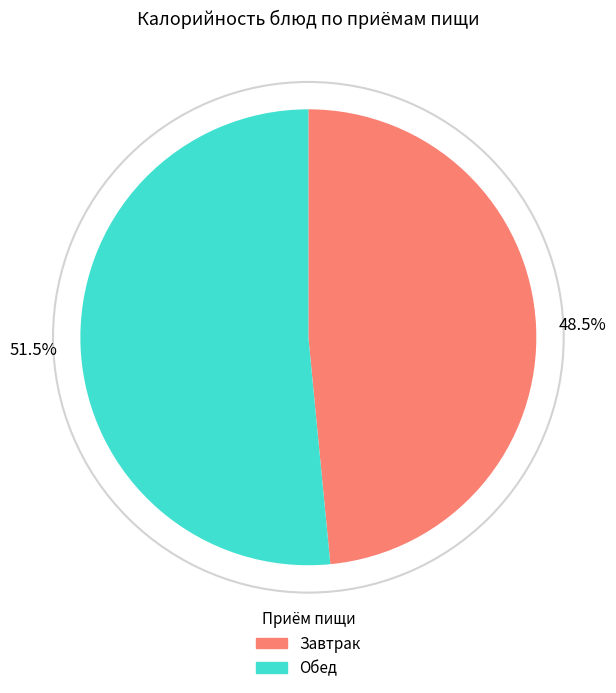

What is the ratio of the value at Завтрак to the value at Обед?

0.9